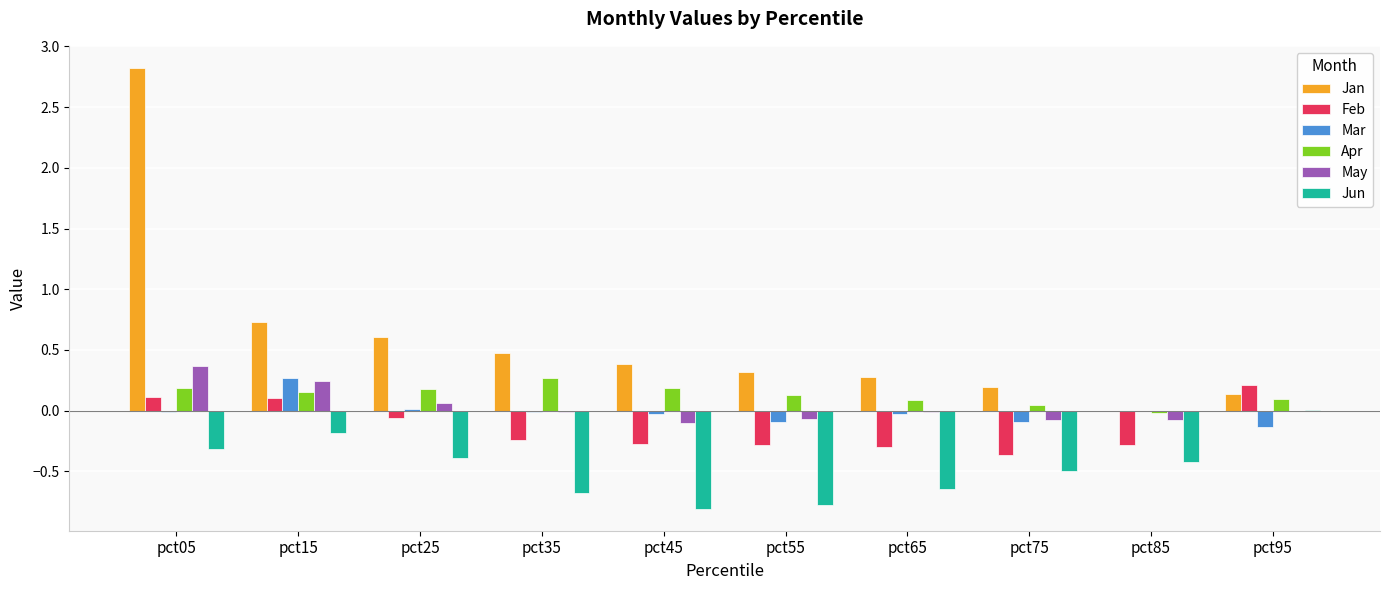

Are the bars grouped side by side (vs. stacked)?

Yes